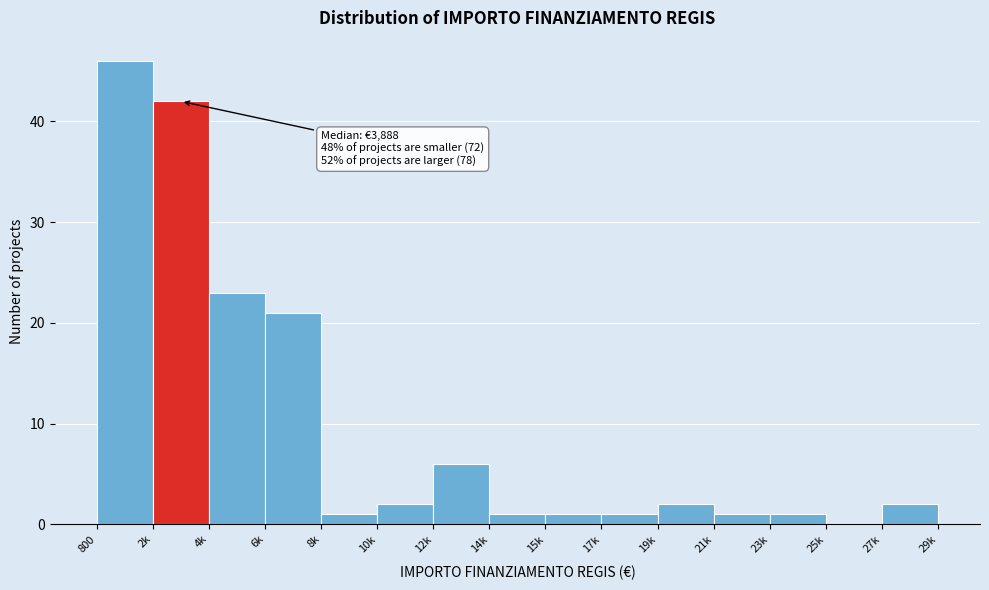

Reading left to right, extract all data points from this chart.

800=46	2k=42	4k=23	6k=21	8k=1	10k=2	12k=6	14k=1	15k=1	17k=1	19k=2	21k=1	23k=1	25k=0	27k=2